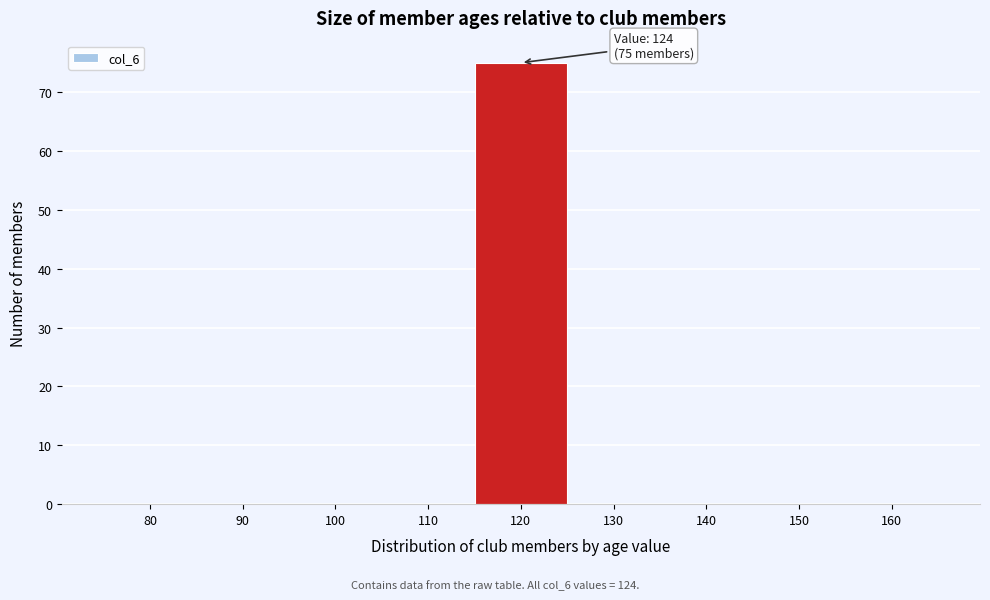

Reading left to right, transcribe all the data shown in this chart.

80=0	90=0	100=0	110=0	120=75	130=0	140=0	150=0	160=0